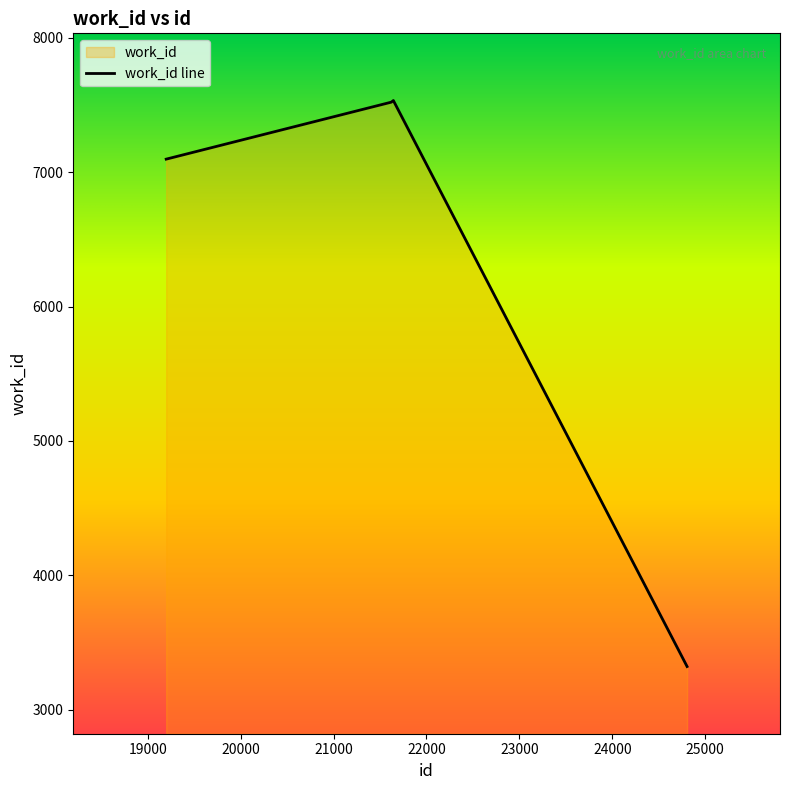

What is the value of the 3rd point from the left?

7533